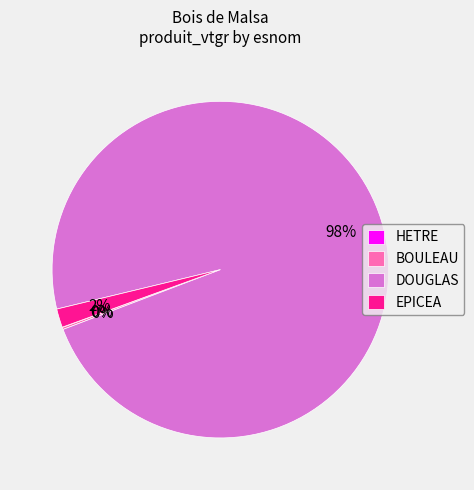

Which category has the biggest portion of the pie?

DOUGLAS